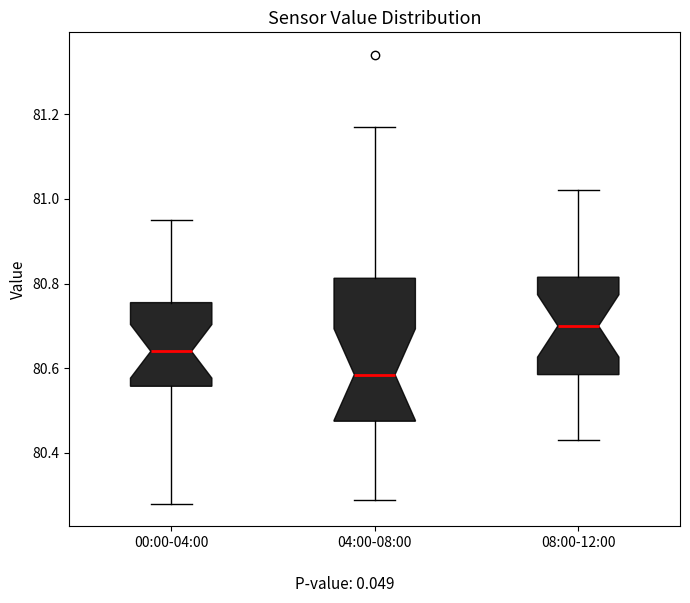

Reading left to right, transcribe this box plot: for each box, give where its median line is, the range the box spans, and where its two whiskers end, as read against the y-axis. The values are not printed on the chart, so give them approximately, as read against the axis.

00:00-04:00: median 80.64, box 80.56 to 80.76, whiskers 80.28 to 80.96
04:00-08:00: median 80.58, box 80.48 to 80.82, whiskers 80.30 to 81.18
08:00-12:00: median 80.70, box 80.58 to 80.82, whiskers 80.44 to 81.02